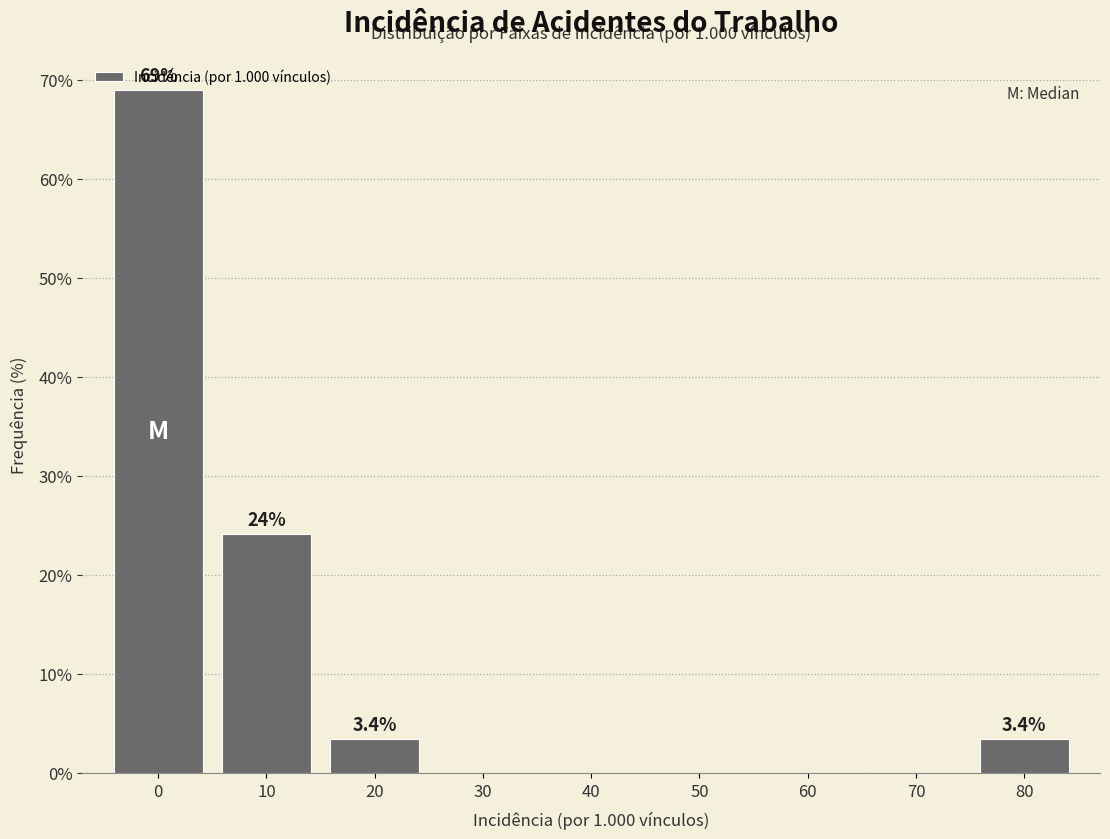

Reading right to left, extract all data points from this chart.

80=3.4	70=0.0	60=0.0	50=0.0	40=0.0	30=0.0	20=3.4	10=24.1	0=69.0